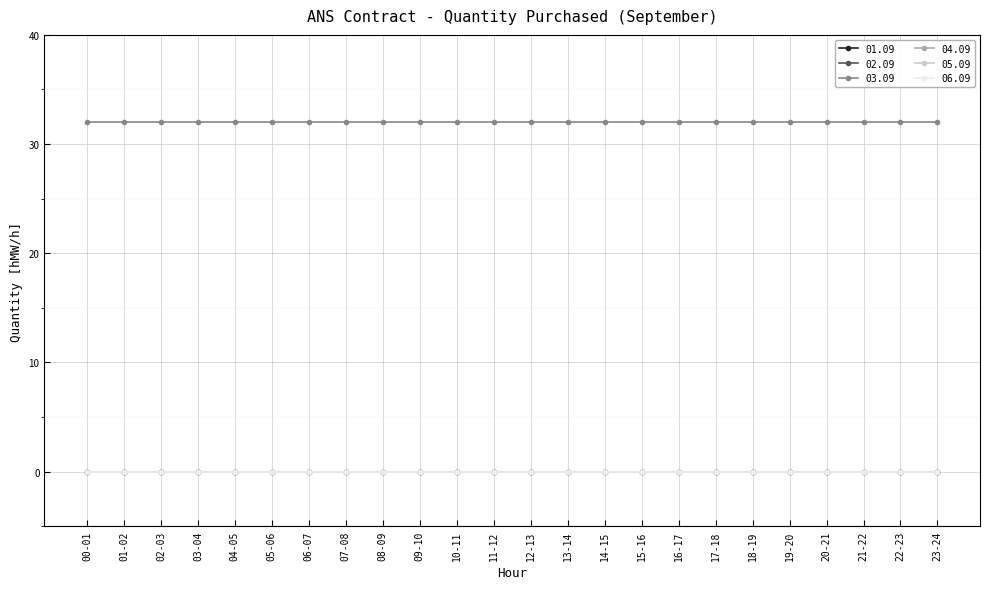

At which label is 02.09 closest to 0?

00-01